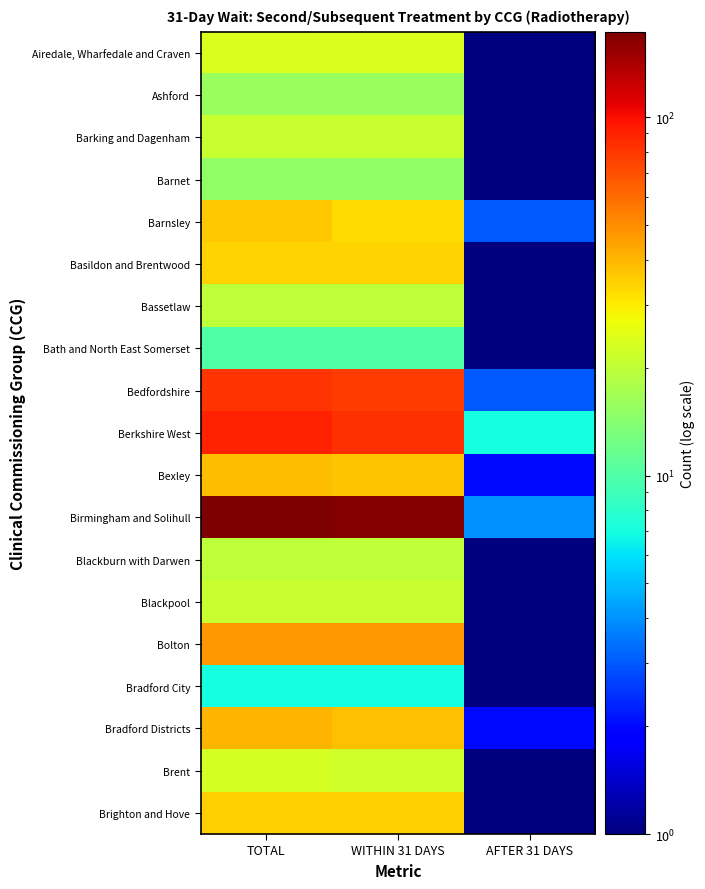

What is the total value across all series at AFTER 31 DAYS?

28.0